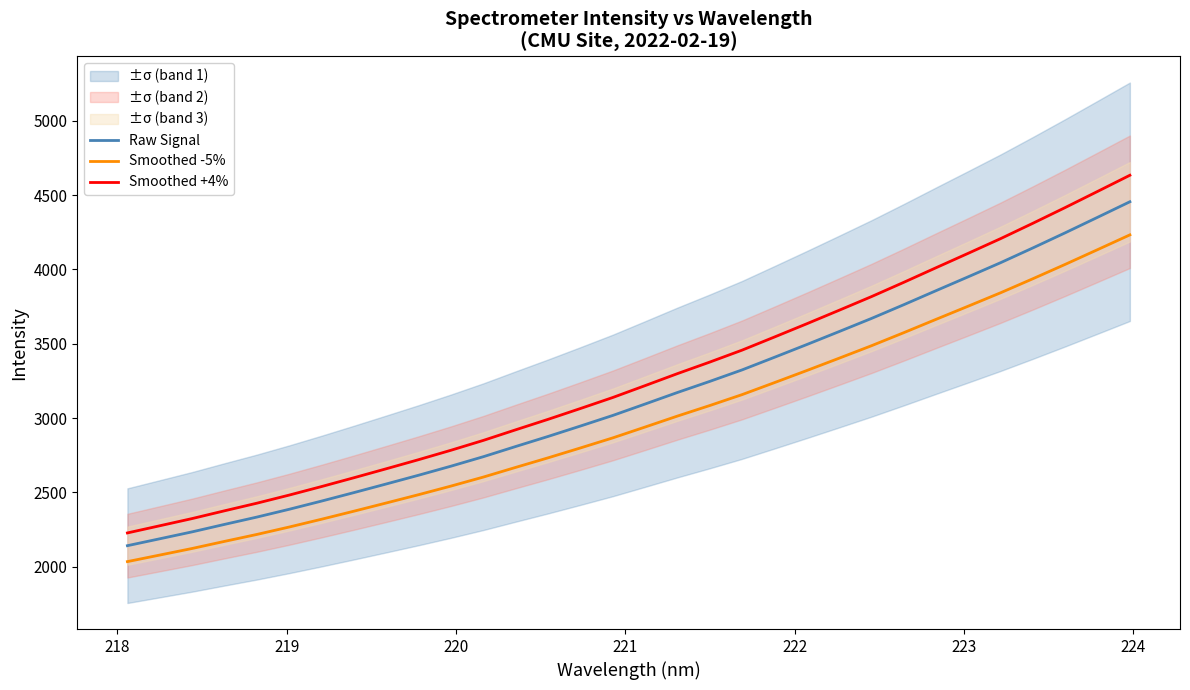

True or false: Smoothed +4% has more than 0 points higher than both neighbors.

False